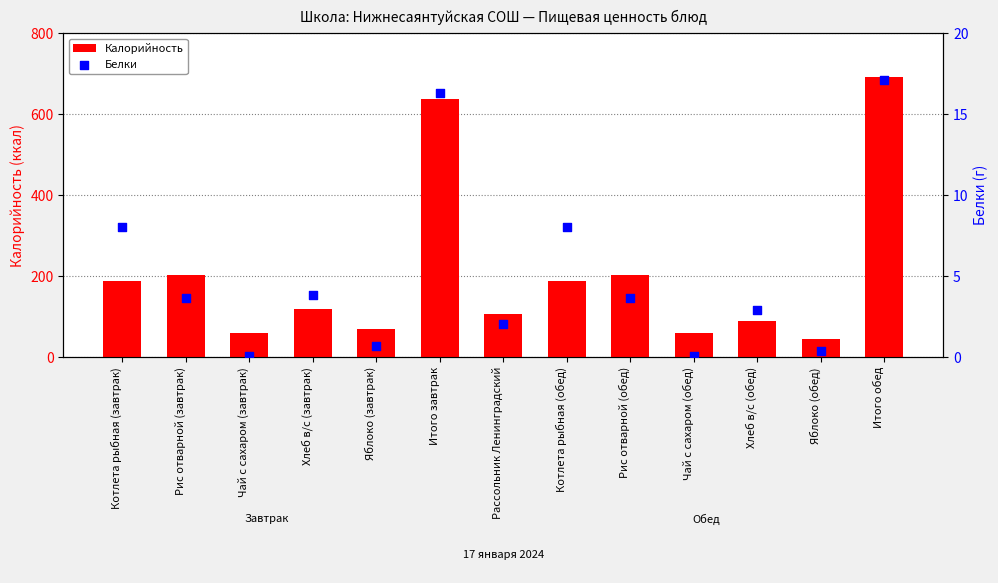

Which series has the largest total across all categories?

Калорийность